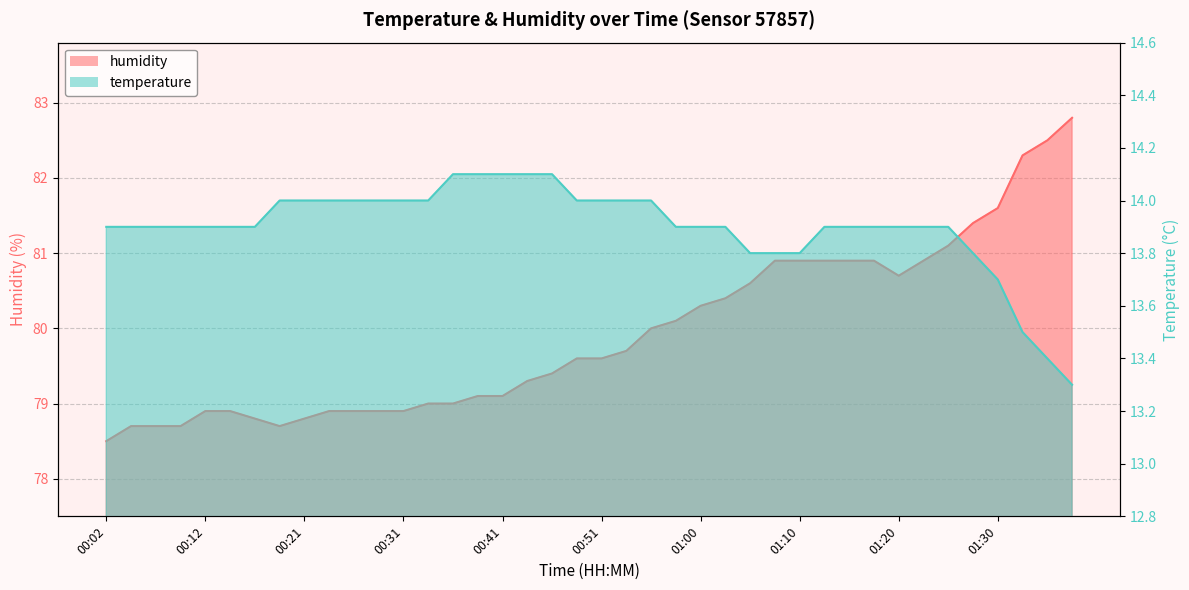

True or false: temperature and humidity intersect in this chart.

False